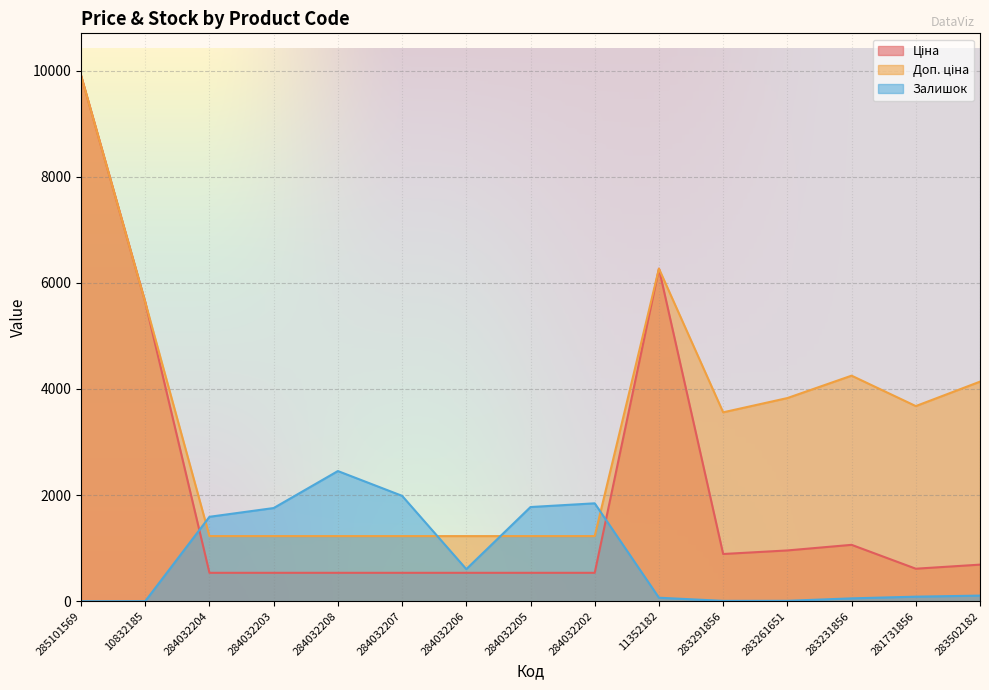

At which label does Ціна reach its minimum?

284032204